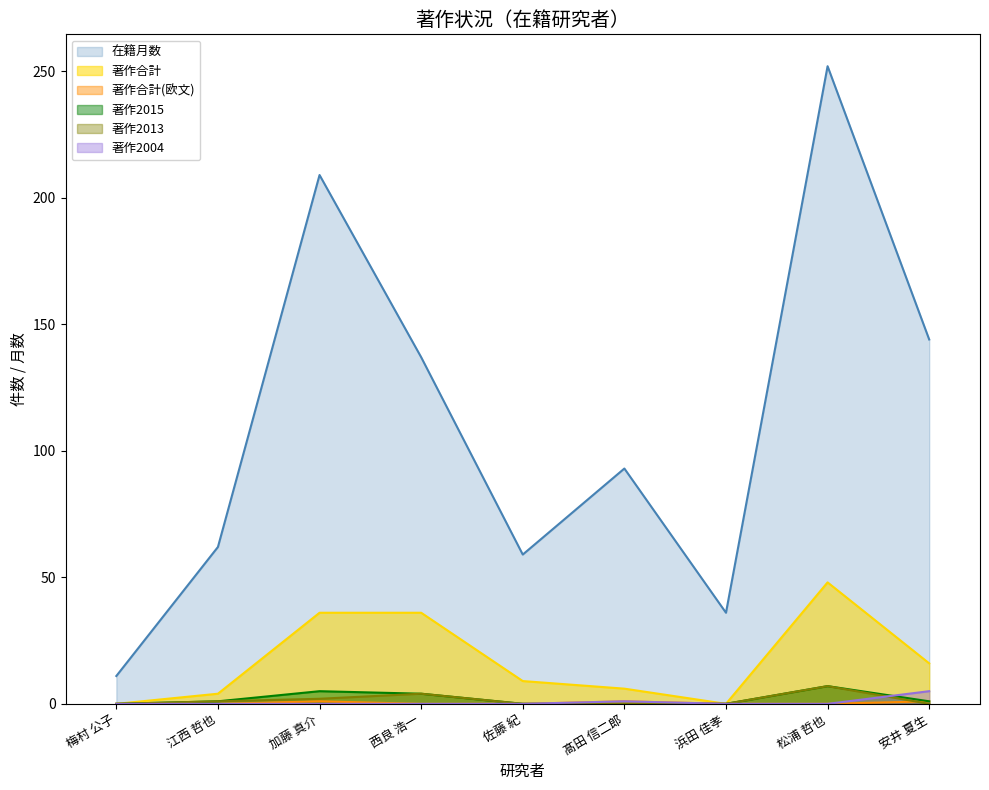

Reading left to right, list all the values displayed in this chart.

在籍月数: 11	62	209	137	59	93	36	252	144
著作合計: 0	4	36	36	9	6	0	48	16
著作合計(欧文): 0	0	1	0	0	1	0	0	1
著作2015: 0	1	5	4	0	0	0	7	1
著作2013: 0	1	2	4	0	0	0	7	0
著作2004: 0	0	0	0	0	1	0	0	5